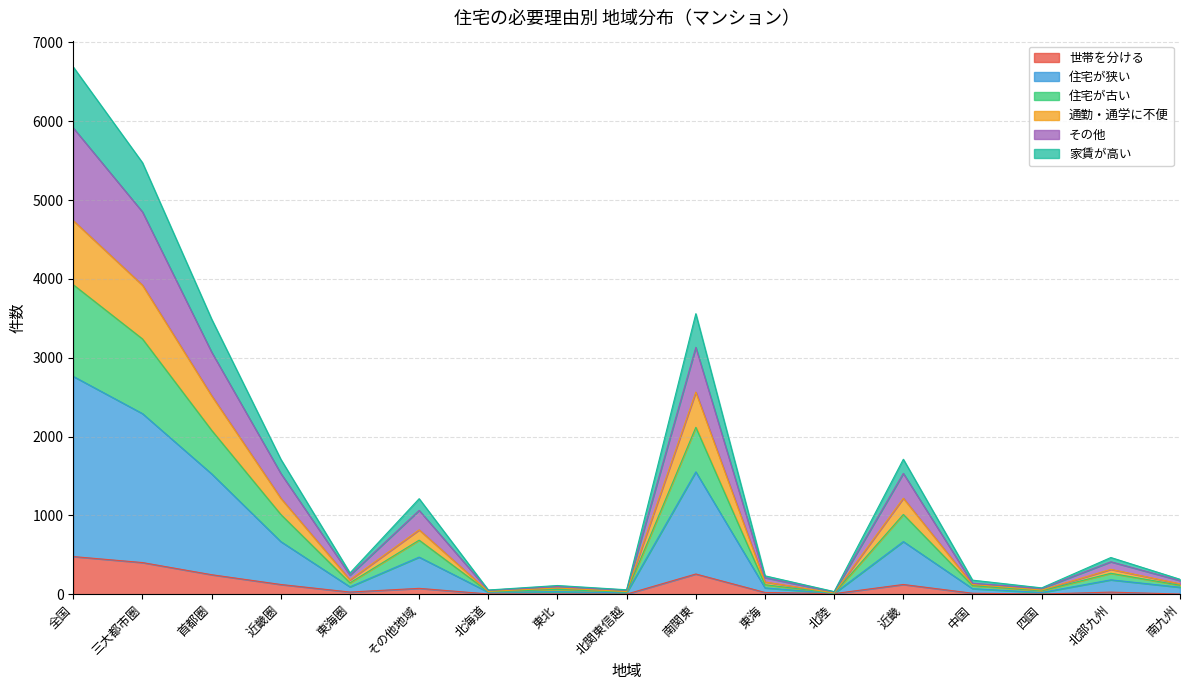

True or false: 世帯を分ける has more than 0 interior local peaks.

True